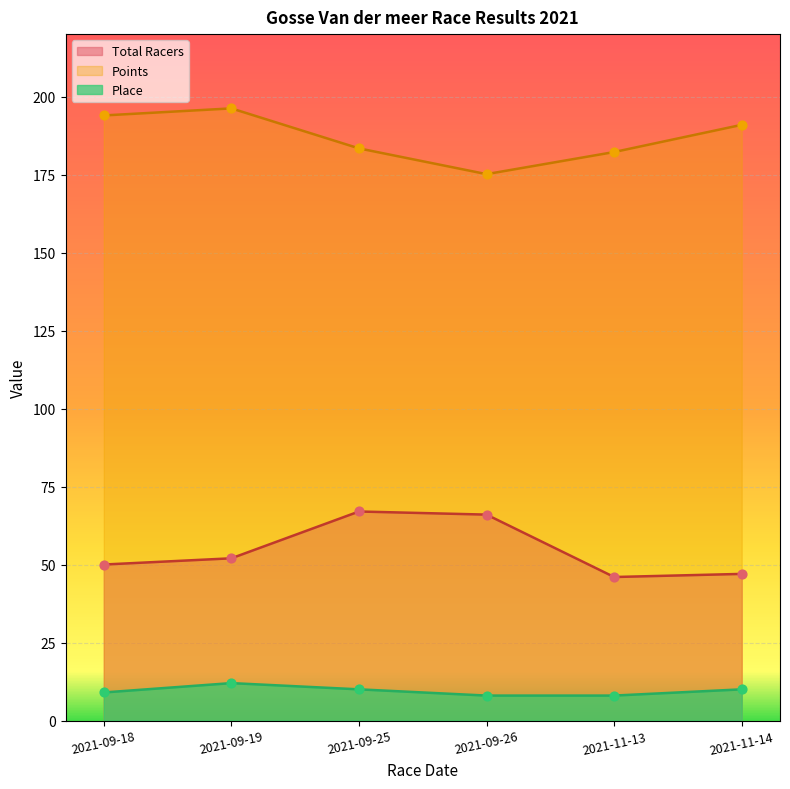

Which series has the largest total across all categories?

Points